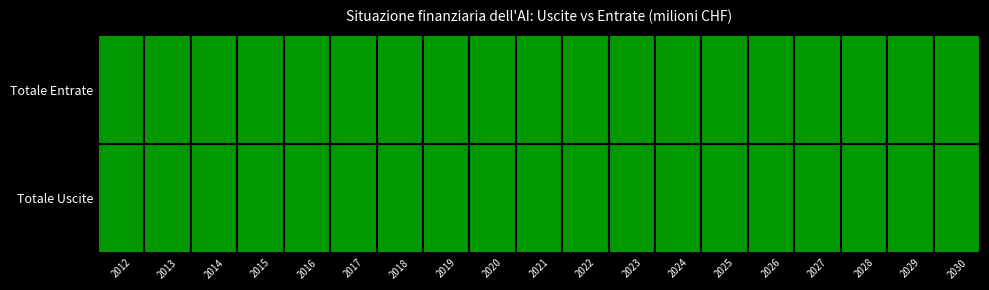

Reading right to left, transcribe all the data shown in this chart.

2012: 1=9889.4	0=9294.6
2013: 1=9956.0	0=9472.9
2014: 1=10008.0	0=9518.8
2015: 1=10165.0	0=9404.4
2016: 1=10275.0	0=9263.3
2017: 1=10389.9	0=9230.0
2018: 1=9428.0	0=9116.4
2019: 1=9254.0	0=9203.9
2020: 1=9330.0	0=9127.7
2021: 1=9400.0	0=9258.0
2022: 1=9461.0	0=9175.9
2023: 1=9513.0	0=9288.7
2024: 1=9565.0	0=9193.8
2025: 1=9605.0	0=9286.8
2026: 1=9647.0	0=9182.0
2027: 1=9685.0	0=9271.3
2028: 1=9728.0	0=9150.1
2029: 1=9772.0	0=9225.5
2030: 1=9825.0	0=9102.9